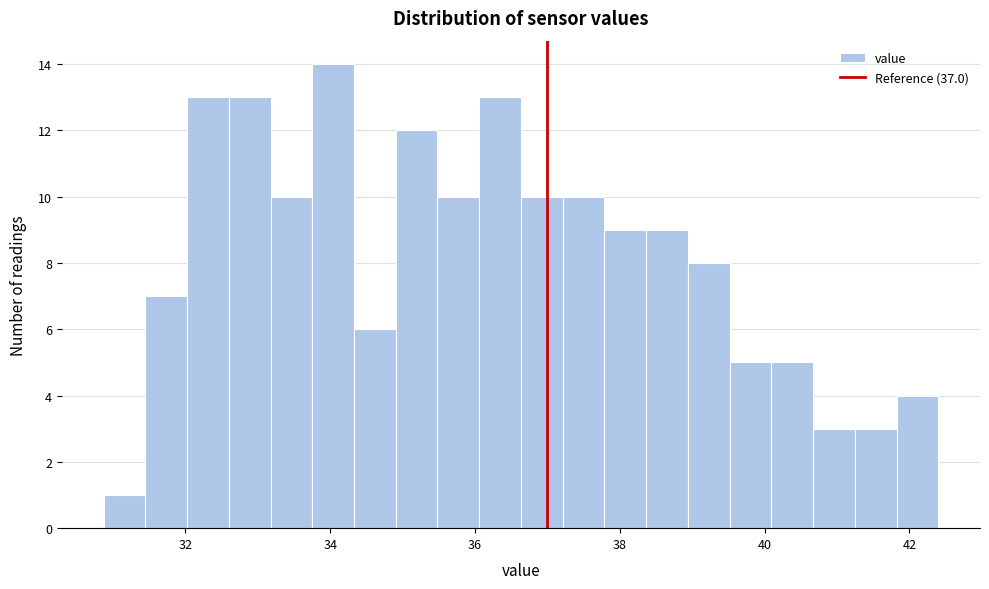

Around what value on the x-axis is the tallest bar? Give the approximate position of its centre, as read against the axis.

34.0